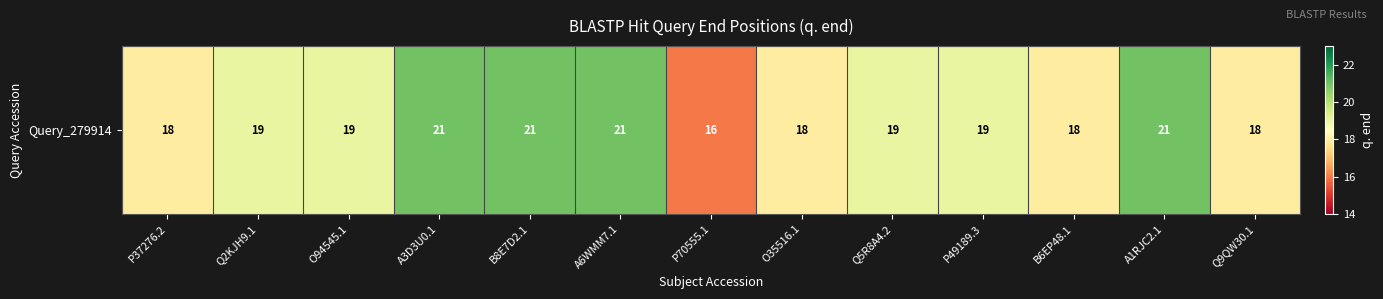

How many distinct data groups are displayed?

1